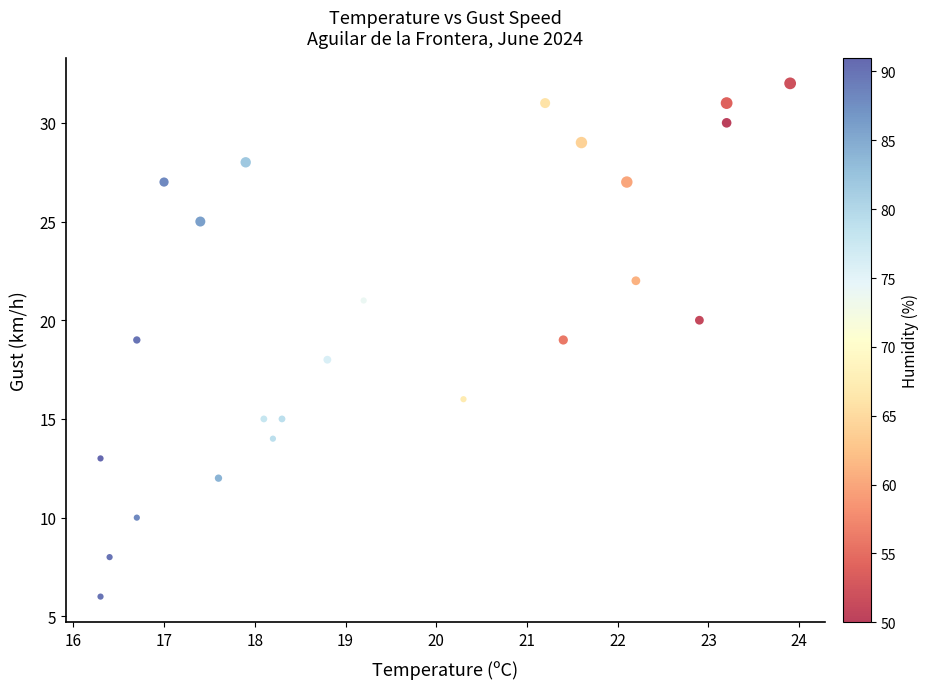

What is the range of Y values (max minus min)?

26